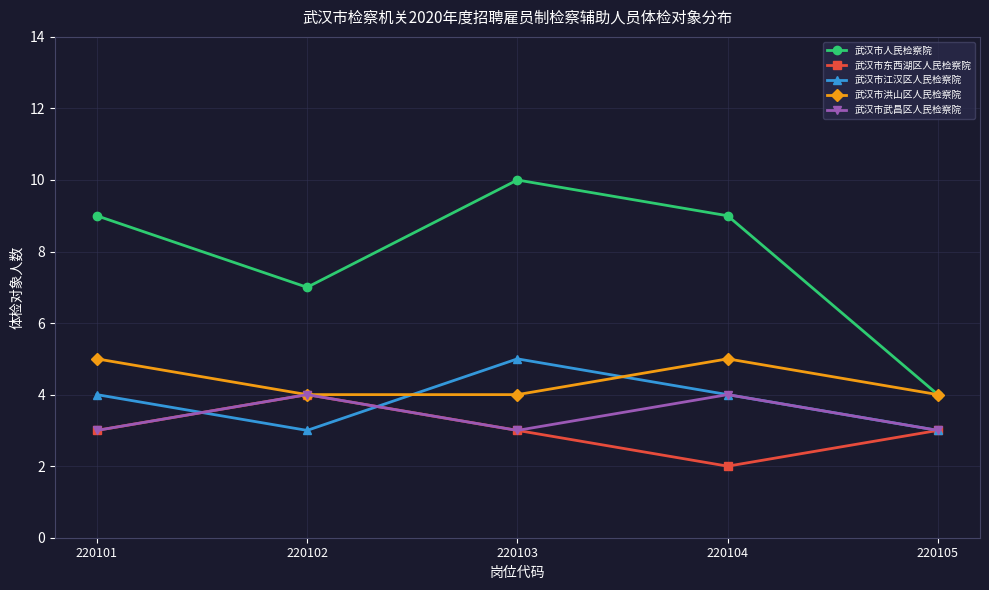

Which series has the largest total across all categories?

武汉市人民检察院